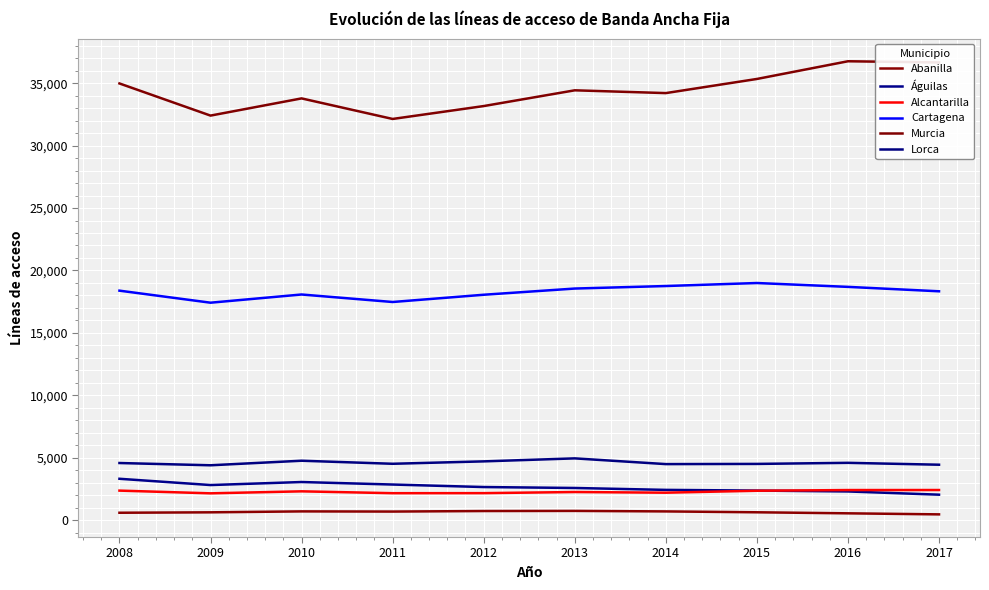

How many lines are shown in the chart?

6